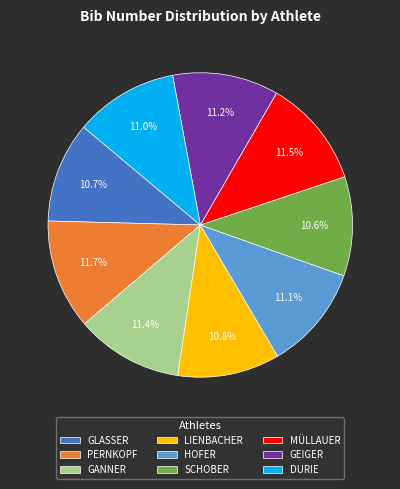

How much of the chart is everything except HOFER?

88.9%